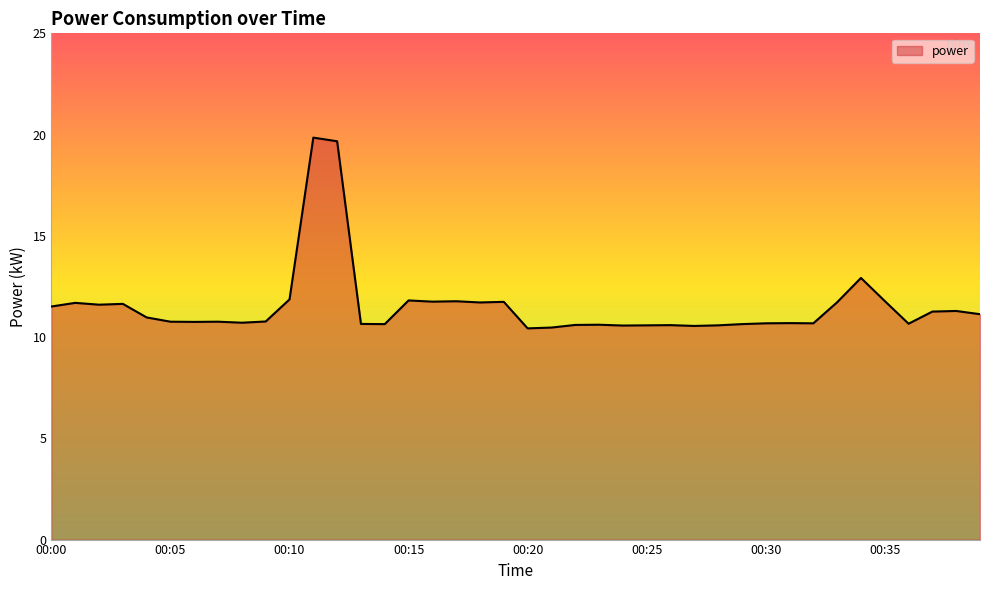

What is the maximum value shown in the chart?

19.9